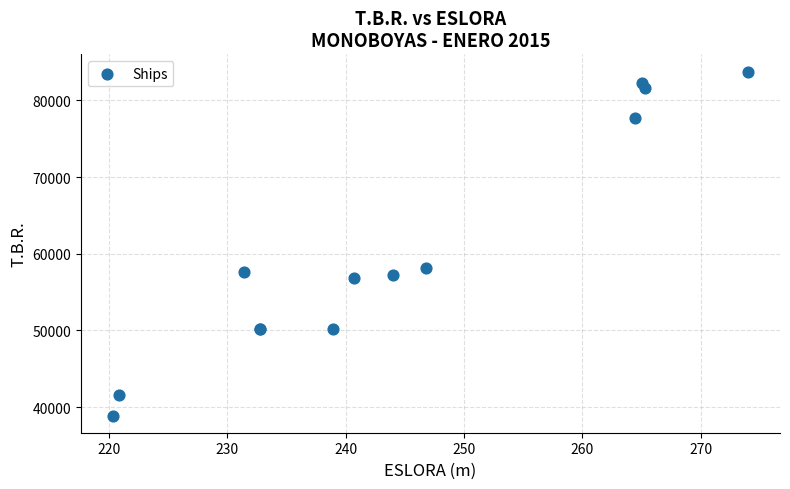

What Y value in the scatter plot is closest to 61326?

58166